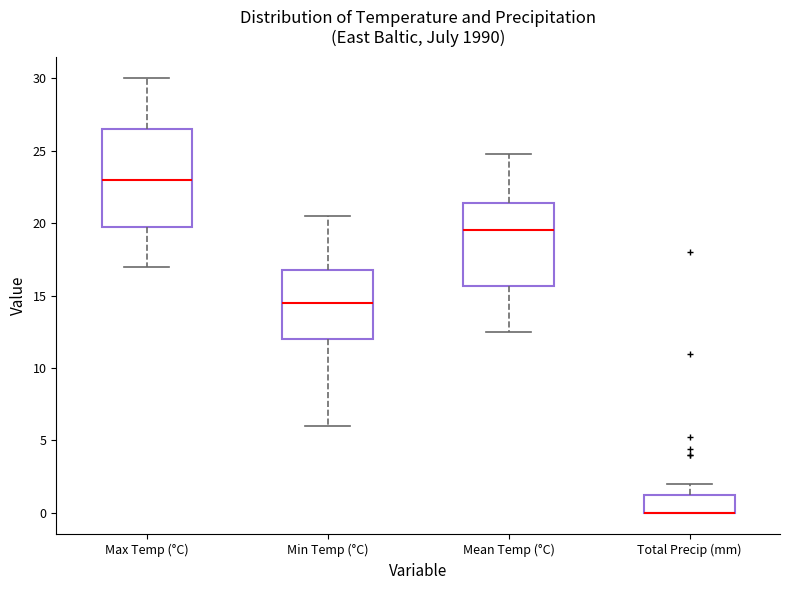

Where is the lower edge of the box for Total Precip (mm) on the y-axis? The values are not printed on the chart, so give them approximately, as read against the axis.

0.0